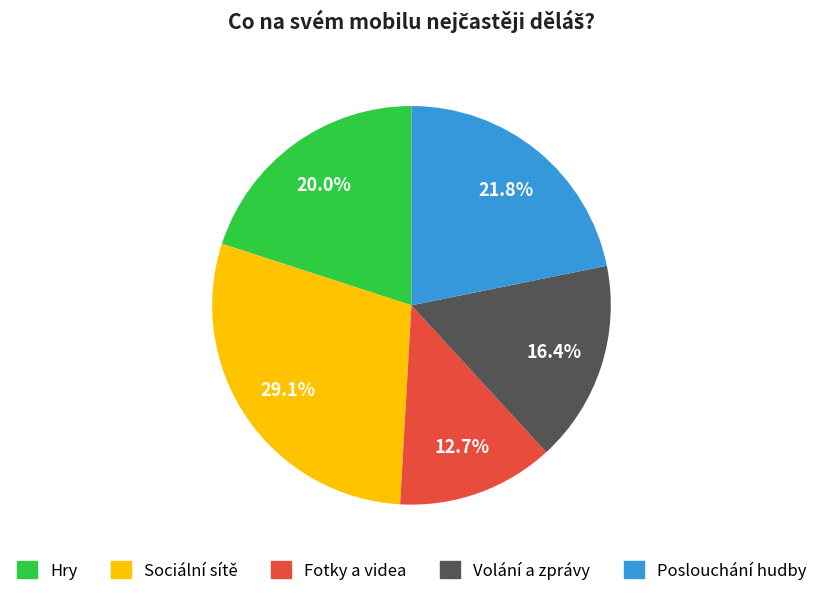

Is Poslouchání hudby the majority of the pie?

No